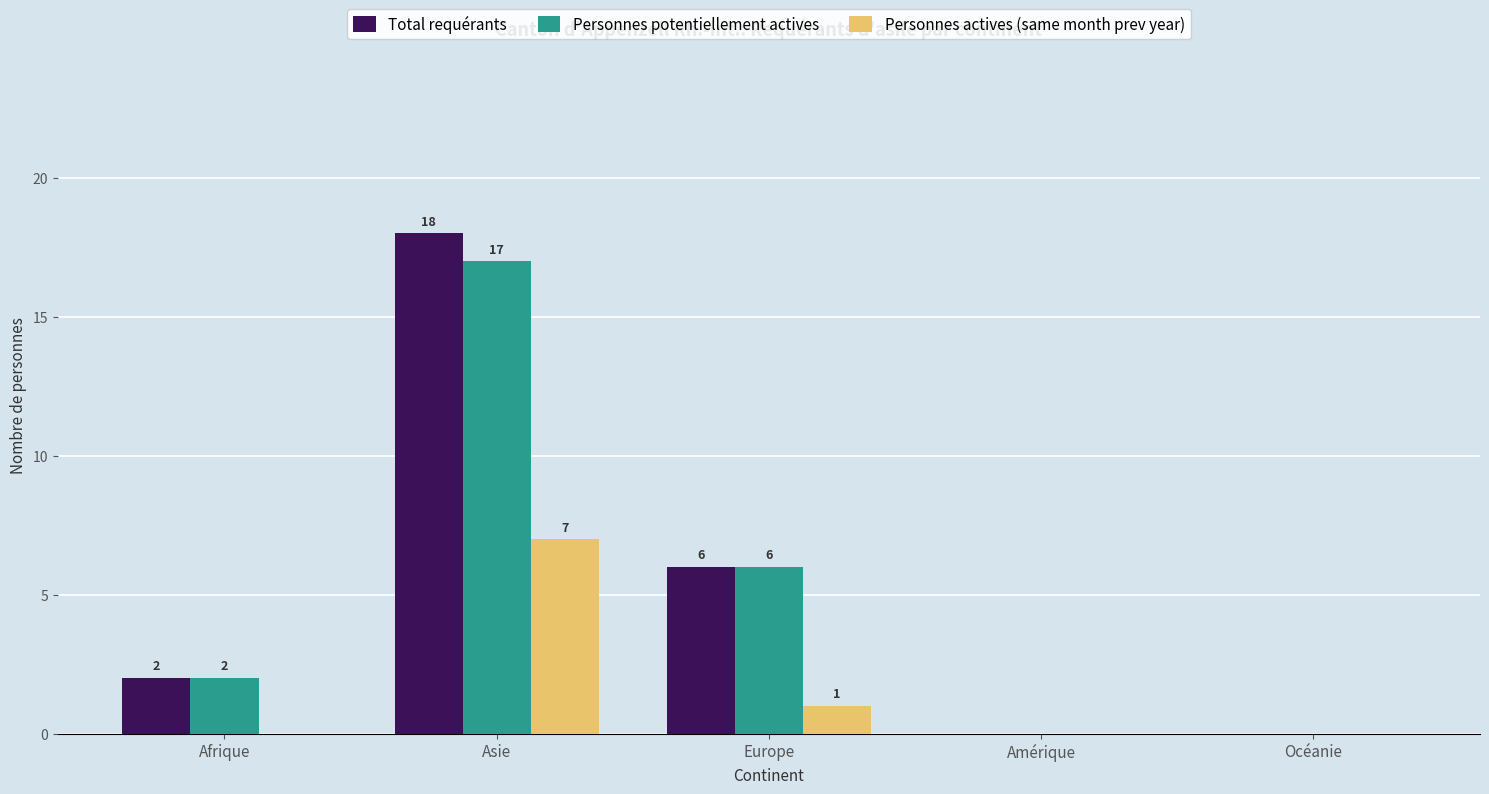

What is the approximate value of Total requérants at Asie?

18